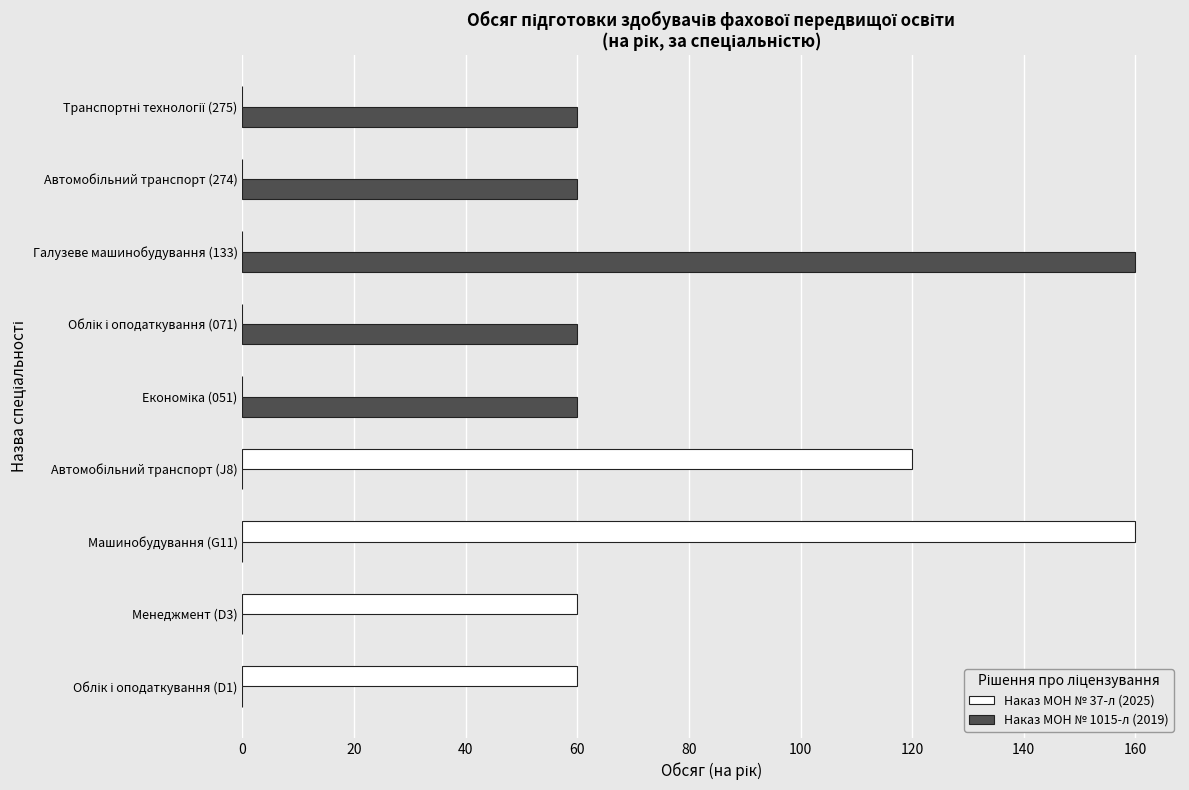

What is the sum of all Наказ МОН № 1015-л (2019) values?

400